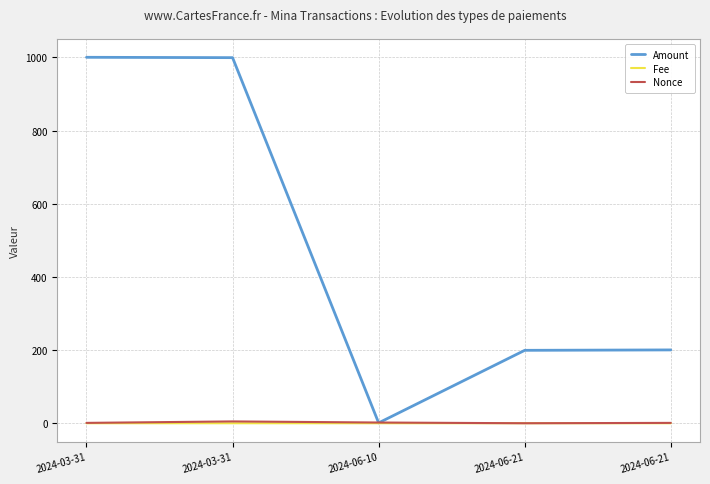

At which label does Fee reach its peak?

2024-06-21